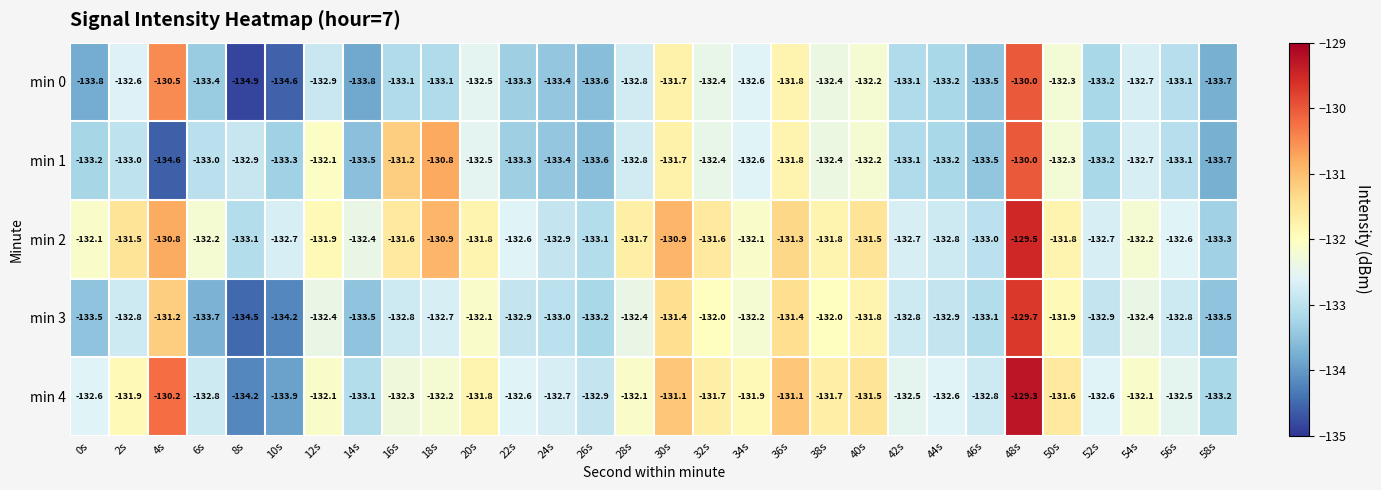

What value does the min 3 series have at 56s?

-132.8